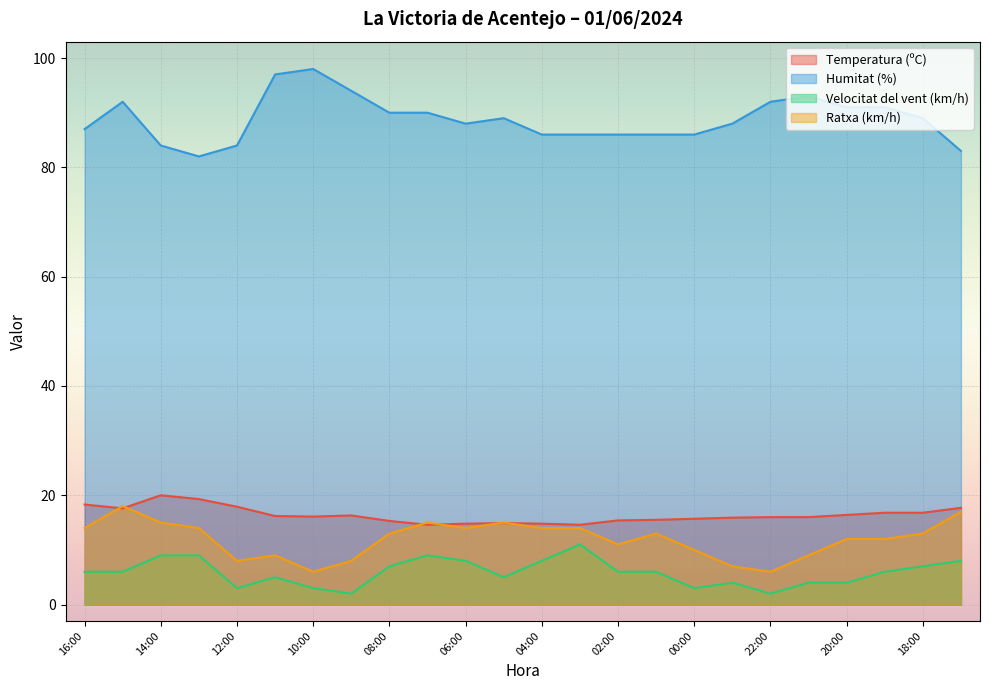

List the series in order of their peak value, lowest first.

Velocitat del vent (km/h), Ratxa (km/h), Temperatura (ºC), Humitat (%)